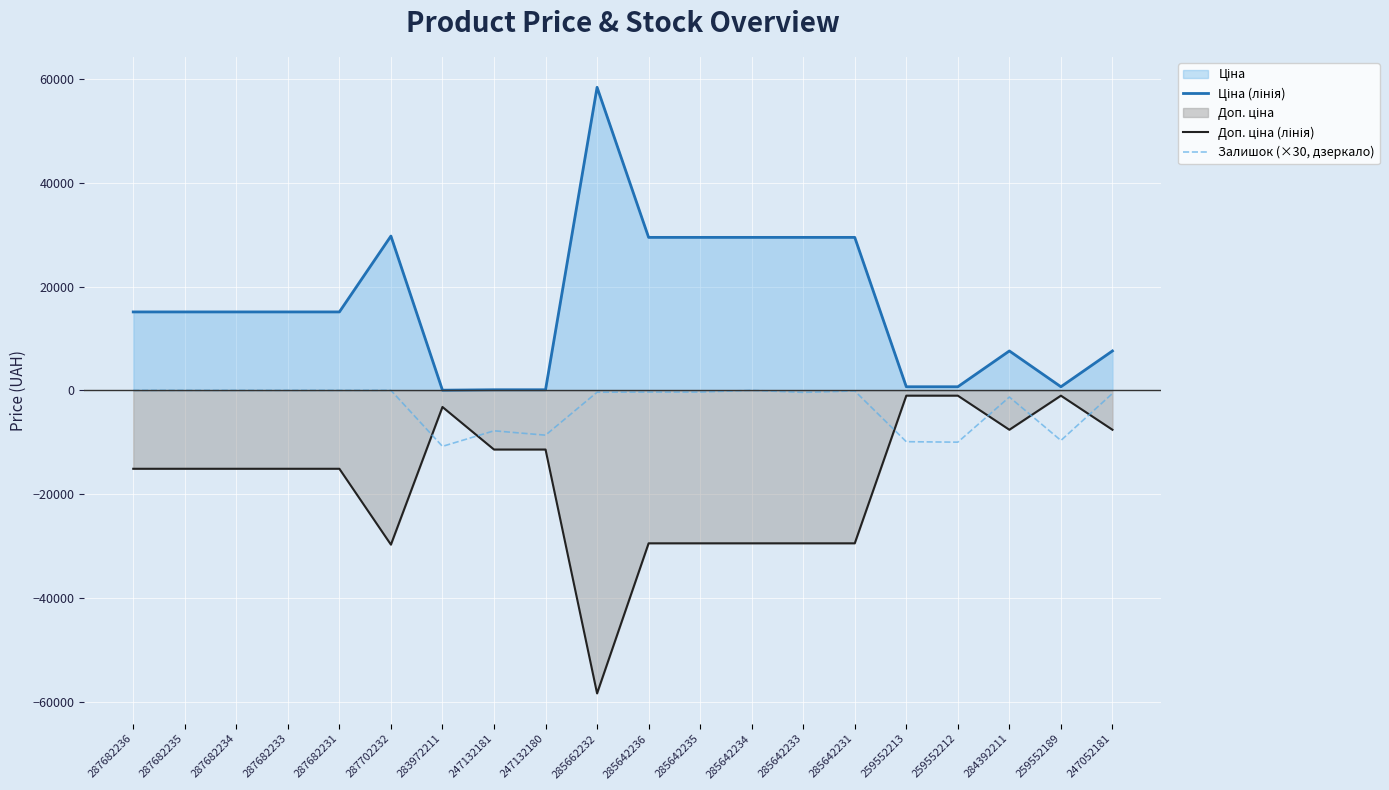

Which series has the widest spread of values?

Ціна (лінія)